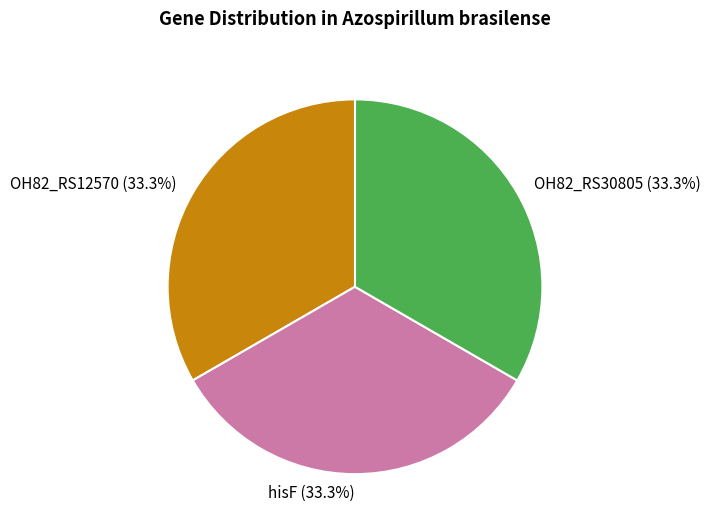

Is there a majority slice in this chart?

No